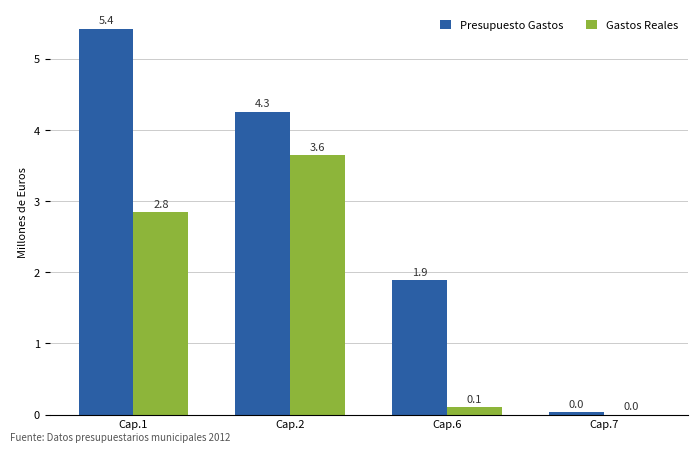

Which series has the widest spread of values?

Presupuesto Gastos